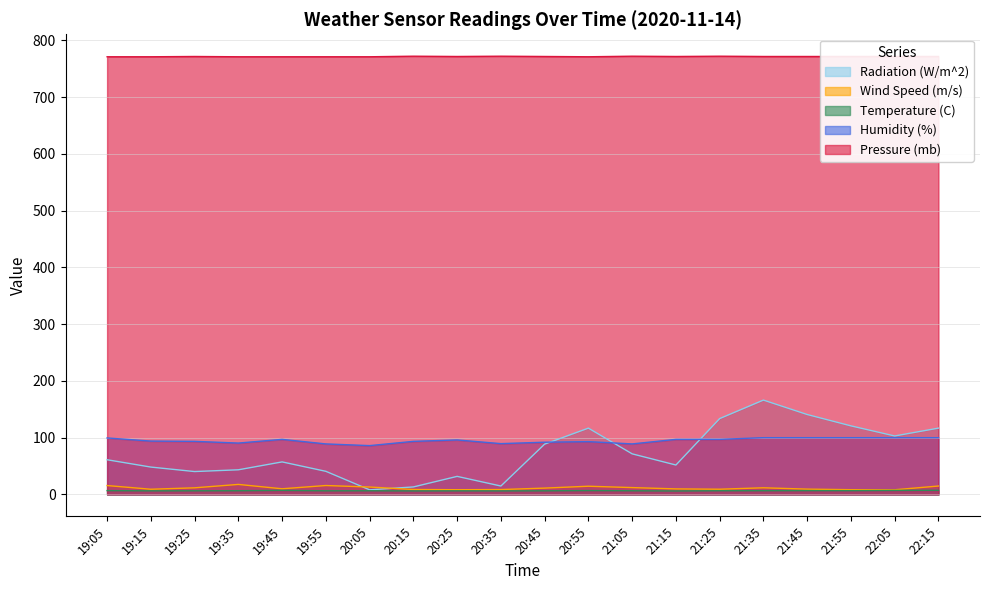

What are all the series names shown in the legend?

Radiation (W/m^2), Wind Speed (m/s), Temperature (C), Humidity (%), Pressure (mb)